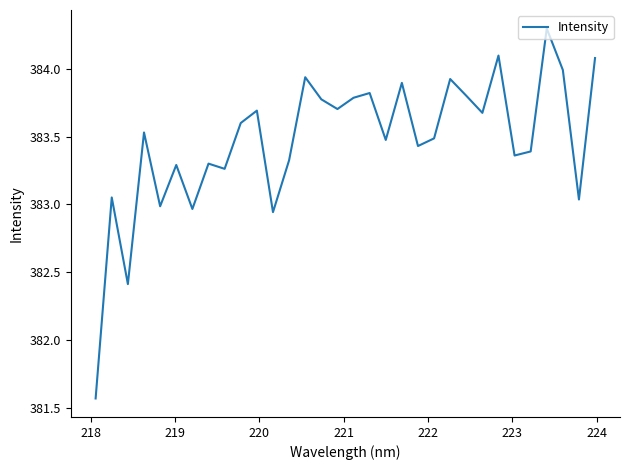

Does the chart have visible grid lines?

No